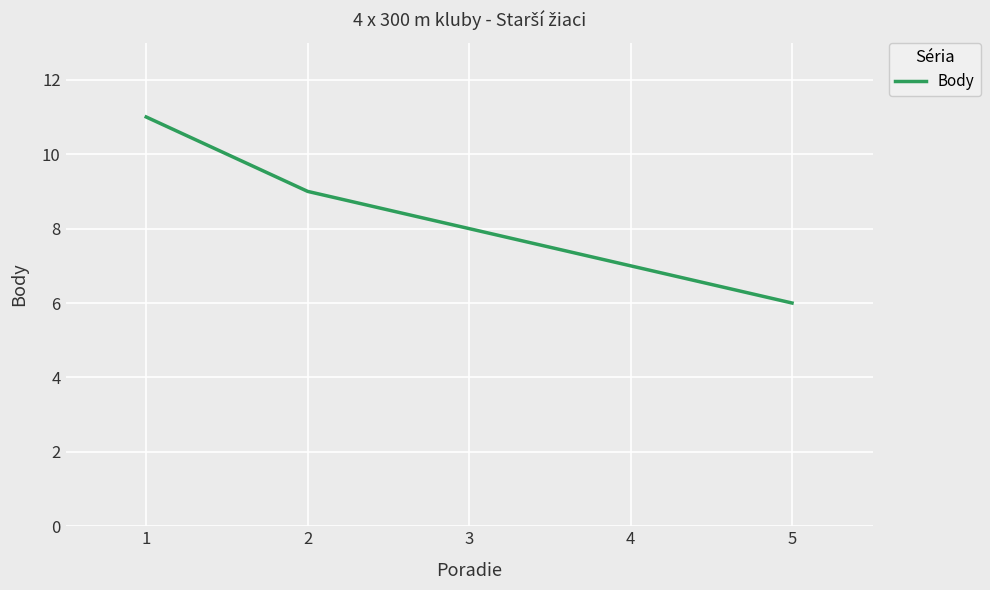

Count the values in the range 7 to 9.

3